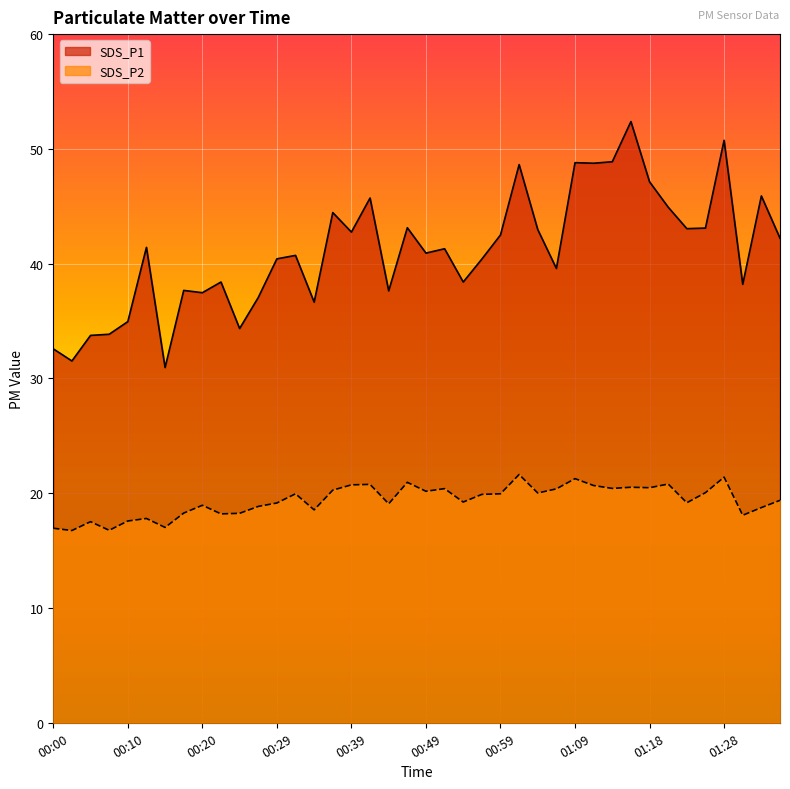

How many lines are shown in the chart?

2